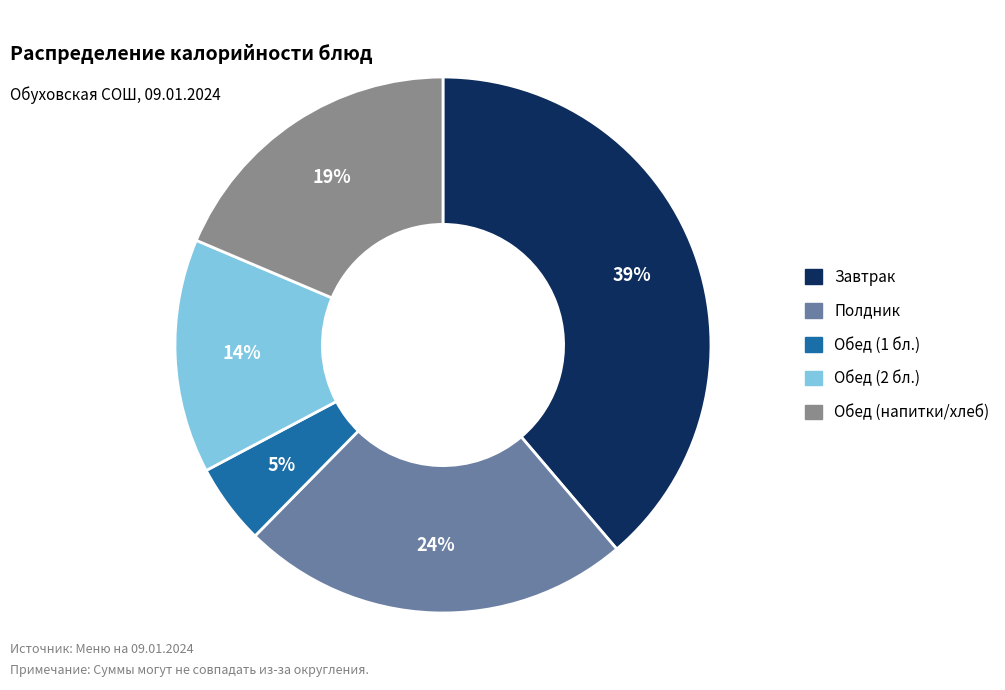

Count the number of slices in the pie.

5